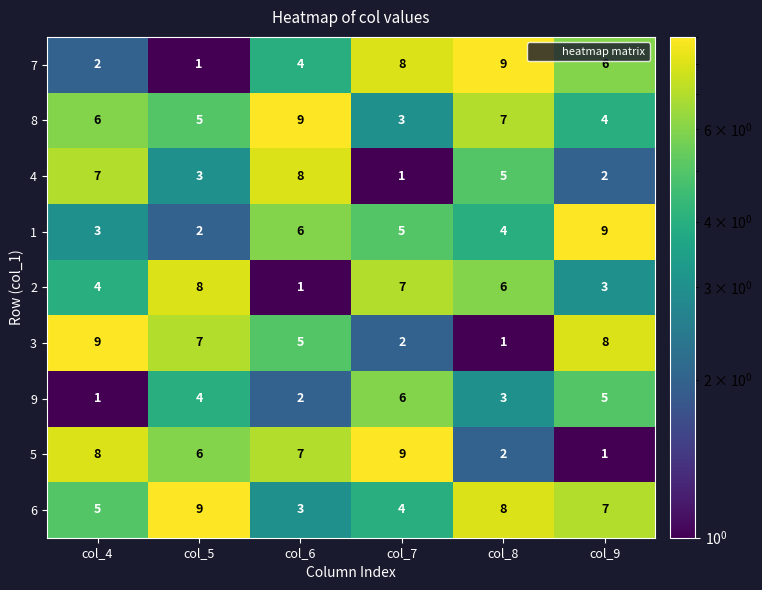

True or false: 1 has a value of 13 at col_9.

False